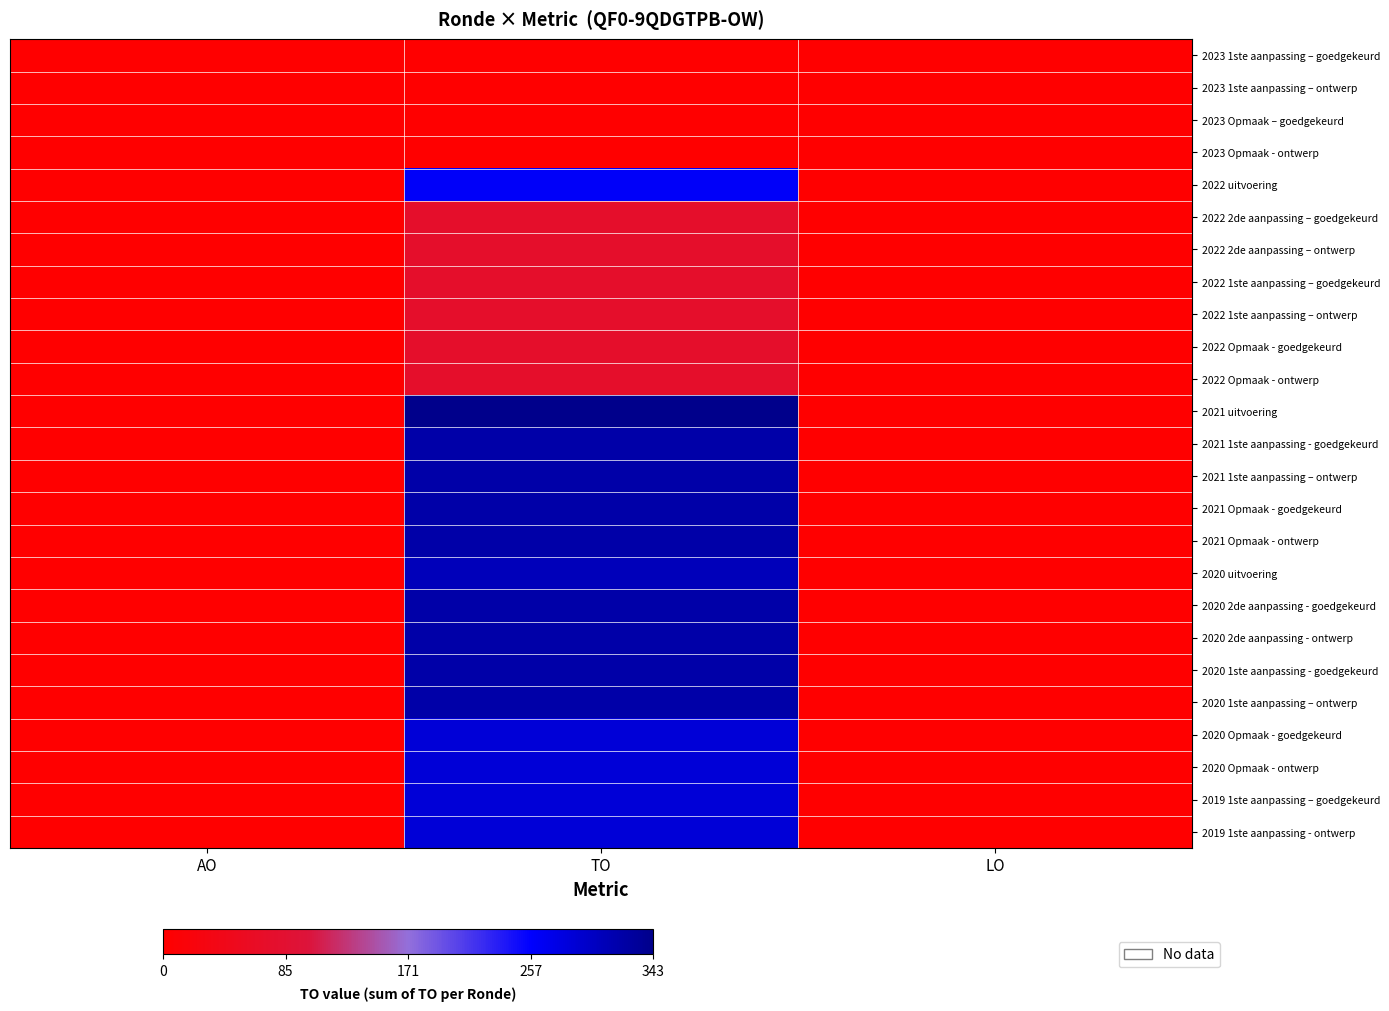

At which category does the chart reach its minimum across all series?

AO